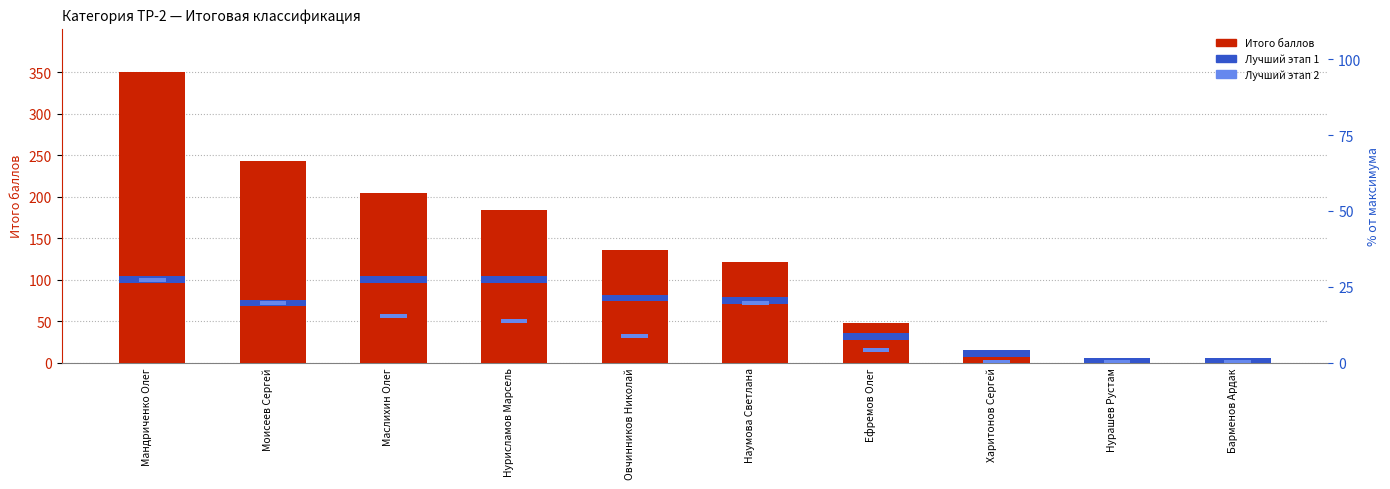

What is the total value across all series at Наумова Светлана?

134.0